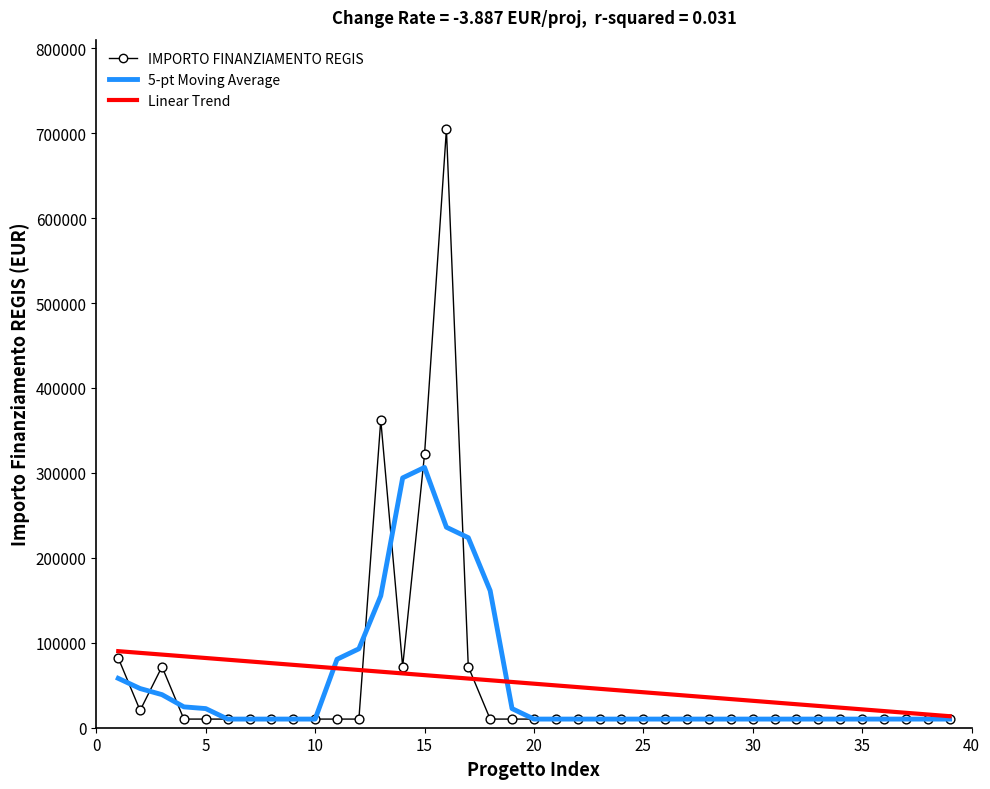

Which series contains the highest Y value?

IMPORTO FINANZIAMENTO REGIS